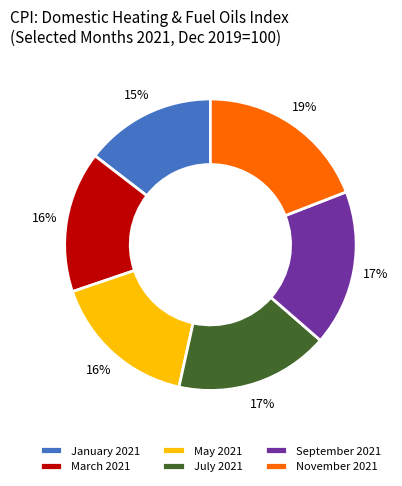

Which slice is the smallest?

January 2021